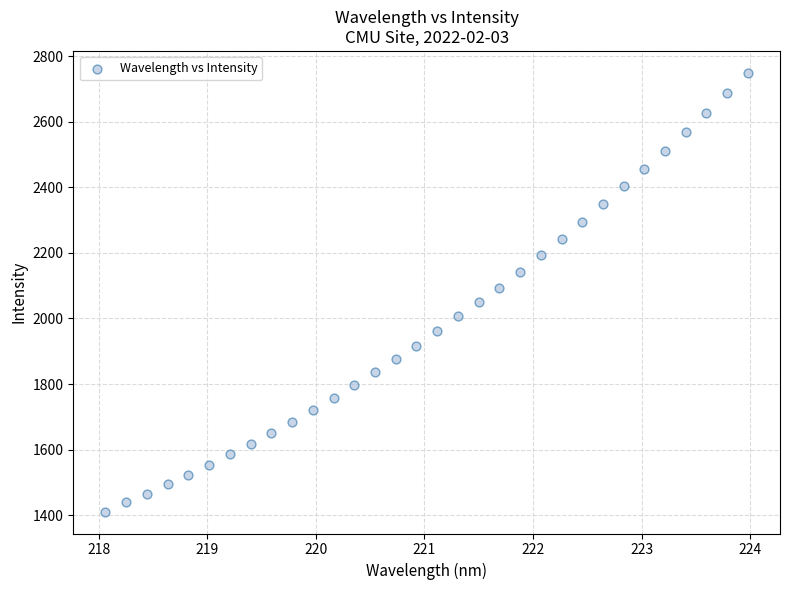

What is the range of Y values (max minus min)?

1337.4